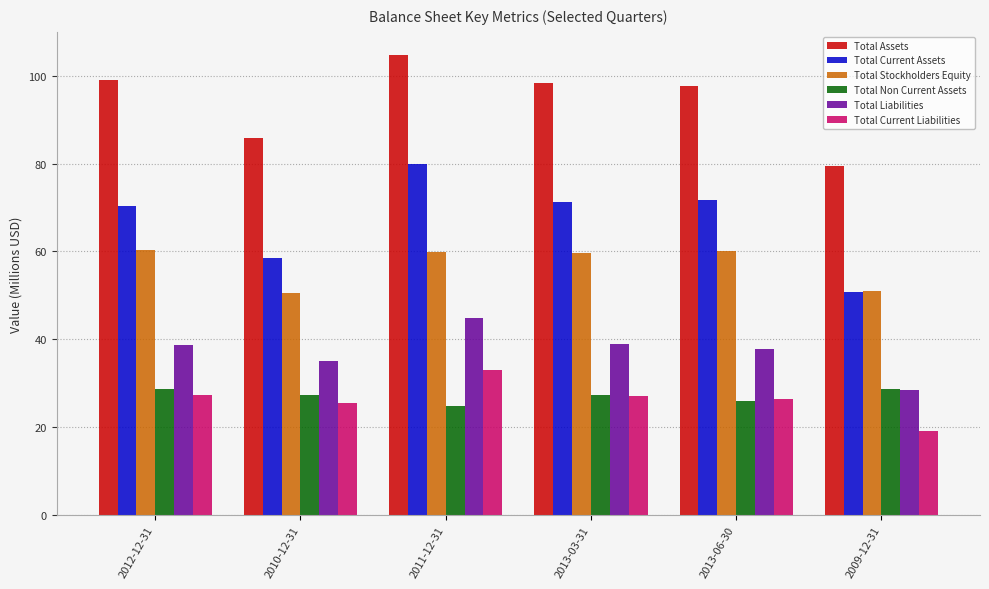

What value does the Total Assets series have at 2009-12-31?

79.4